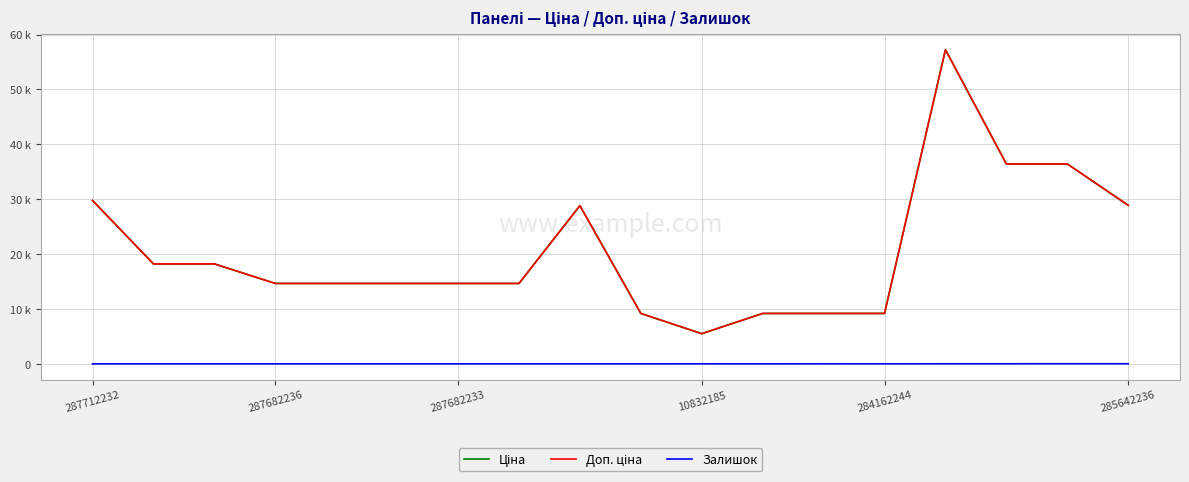

Is this an area chart (filled region under the line)?

No